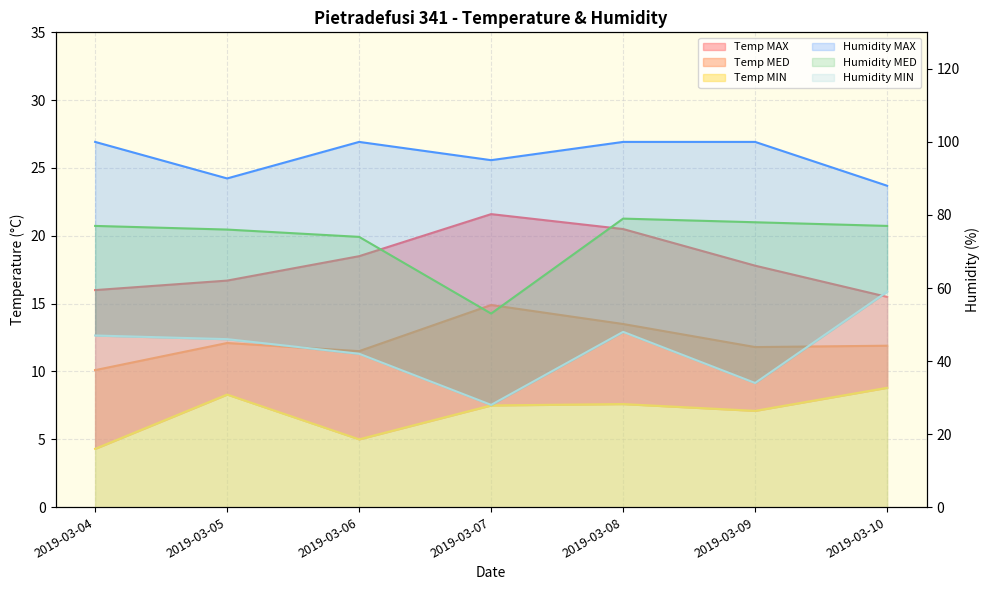

At how many categories does at least one series exceed 59?

7